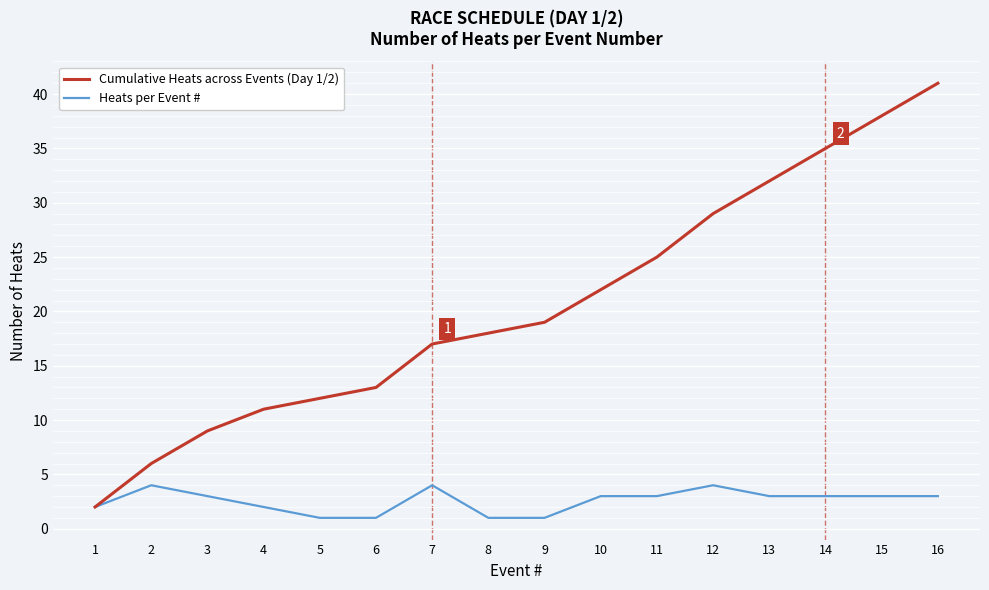

What is the minimum value shown in the chart?

1